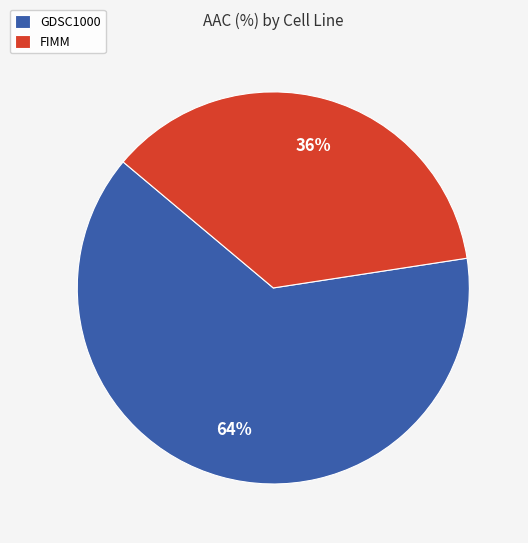

Approximately how many times larger is the value at FIMM compared to GDSC1000?

0.6